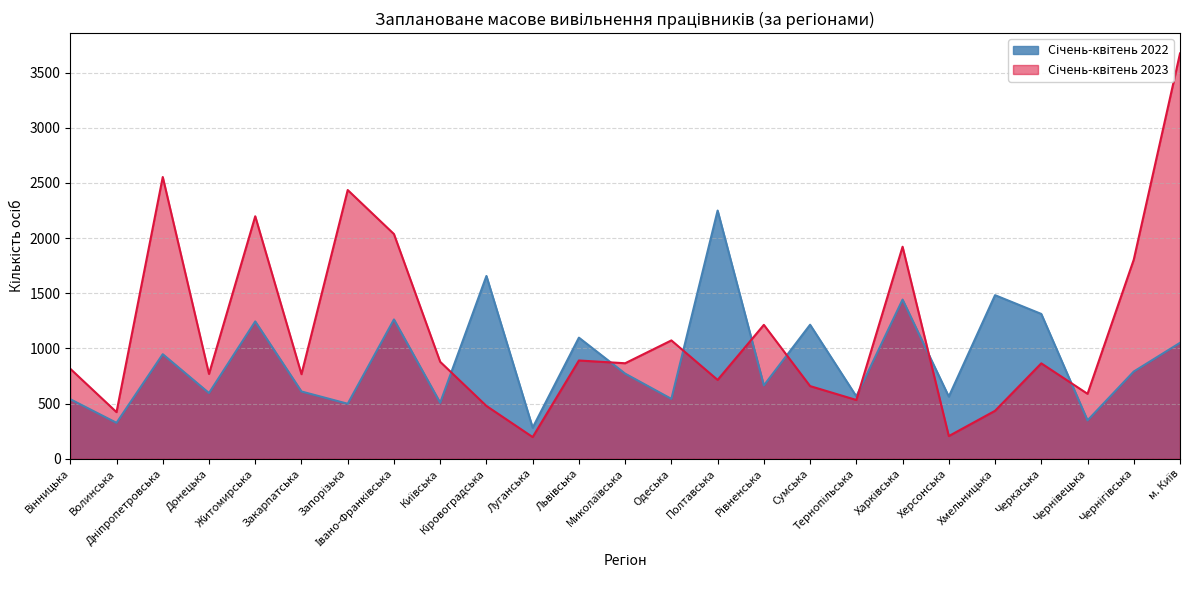

Where do Січень-квітень 2023 and Січень-квітень 2022 first cross each other?

Київська and Кіровоградська